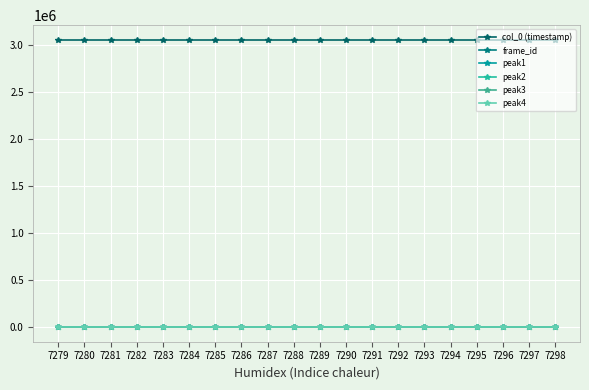

Between 7282 and 7288, which series saw the biggest shift?

peak1